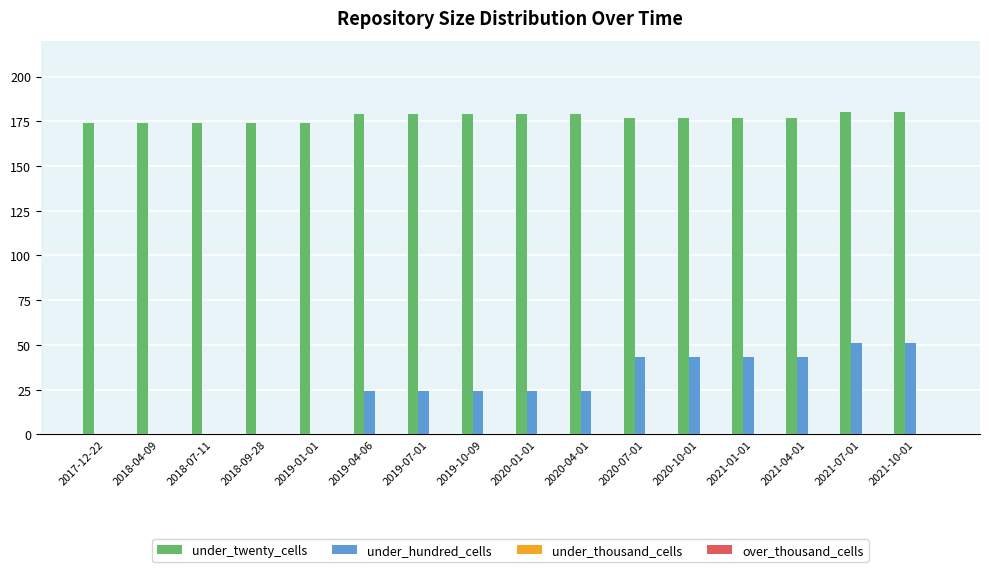

Is the value of under_hundred_cells at 2019-01-01 greater than the value of under_twenty_cells at 2020-01-01?

No